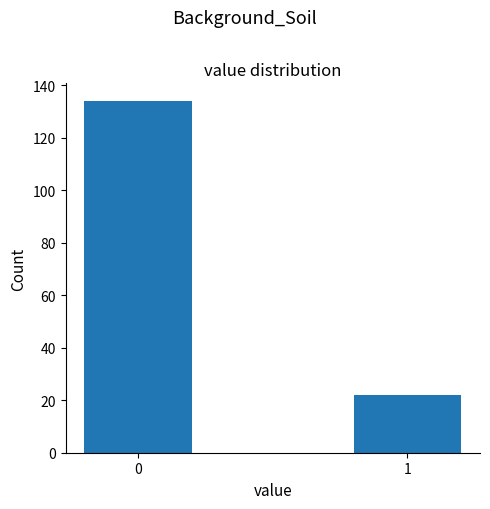

Reading left to right, extract all data points from this chart.

134	22